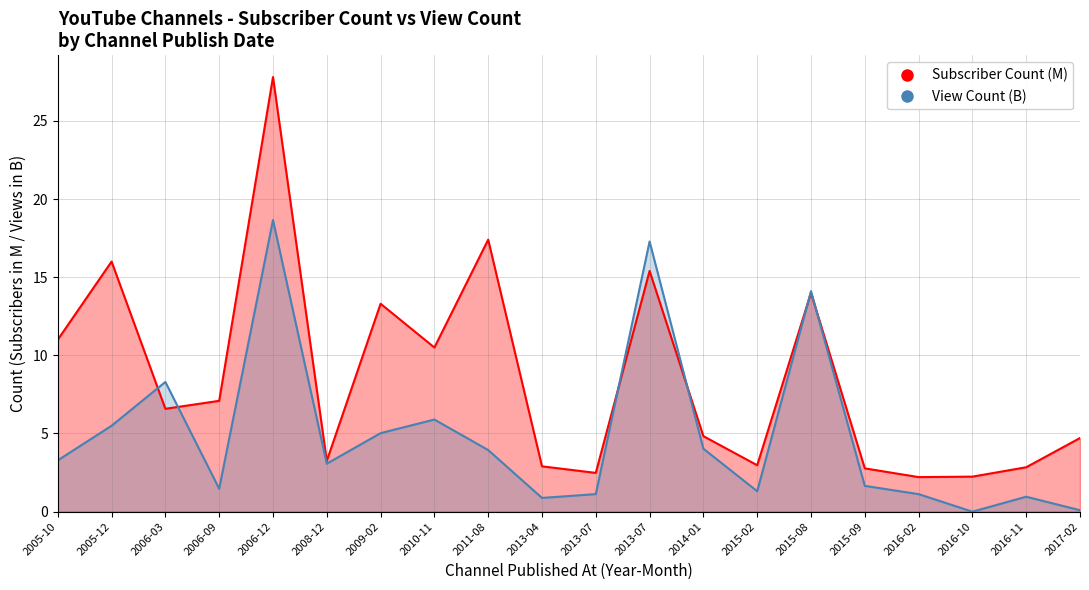

What is the value of the View Count point at the 19th from the left?

1.0